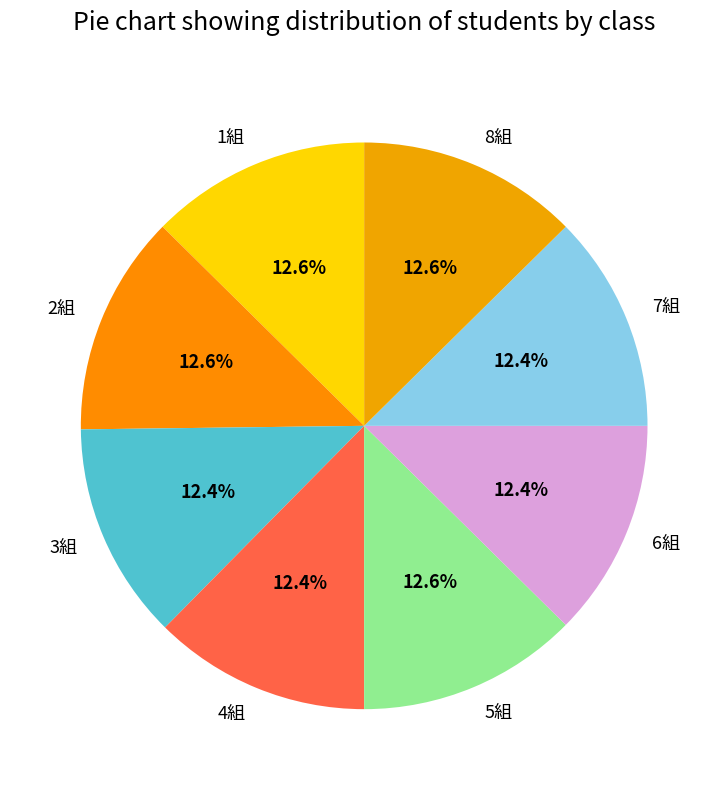

True or false: 6組 accounts for 1% of the total.

False